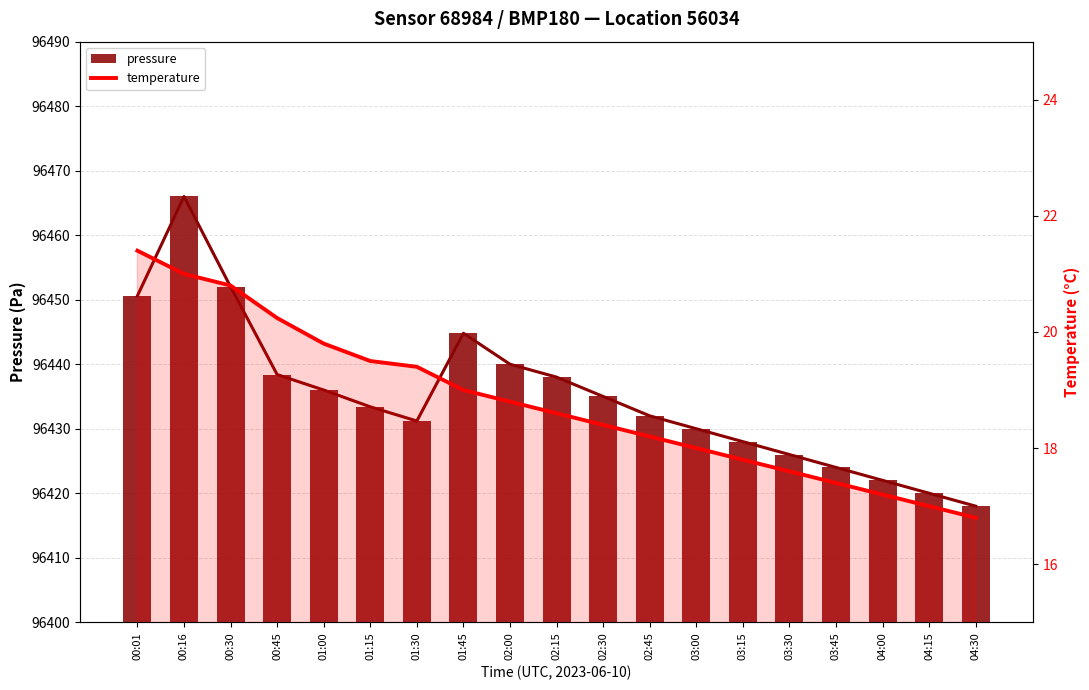

What is the sum of all temperature values?

356.9